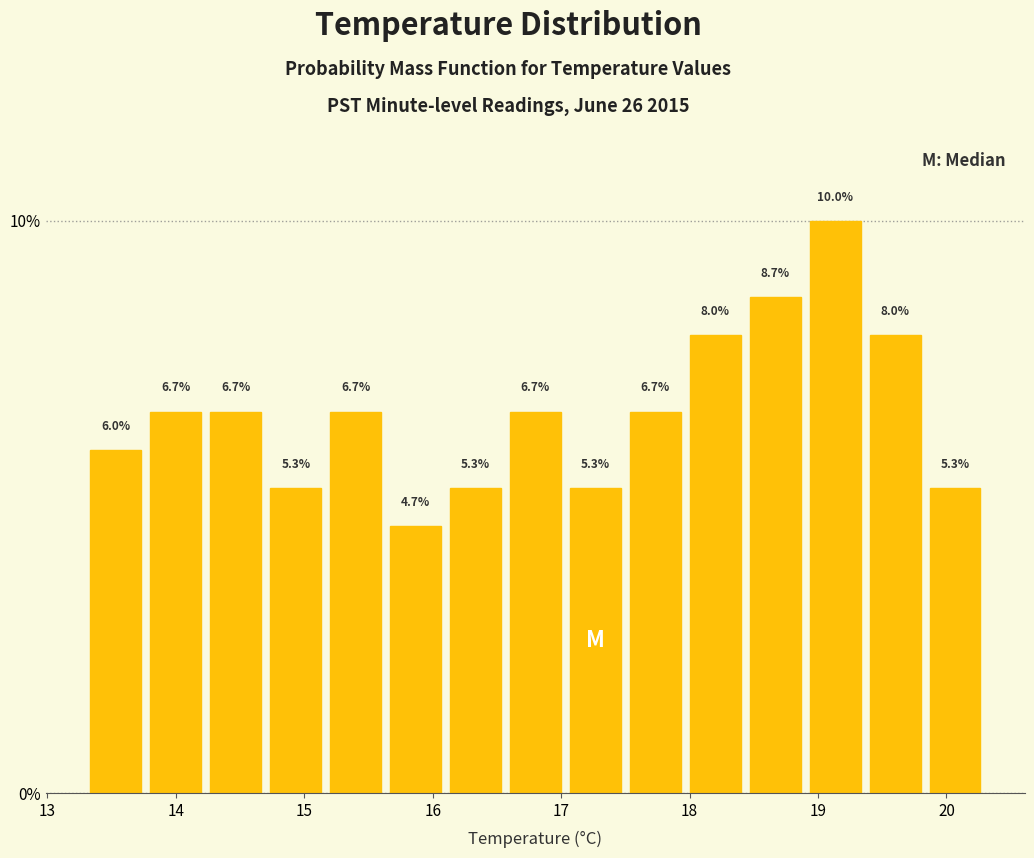

Over which range of the x-axis is the bar tallest?

18.9 to 19.4